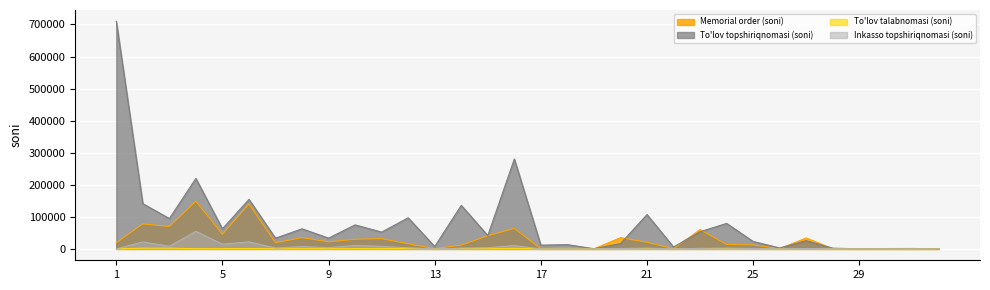

What is the value of the Memorial order (soni) point at the 21st from the left?

20679